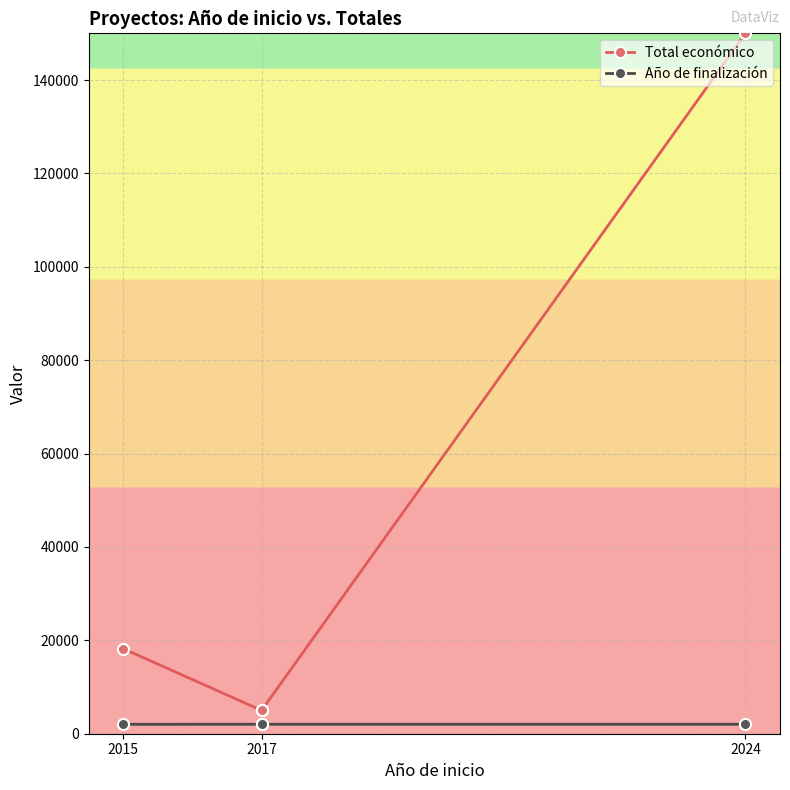

At which category is the sum across all series the highest?

2024